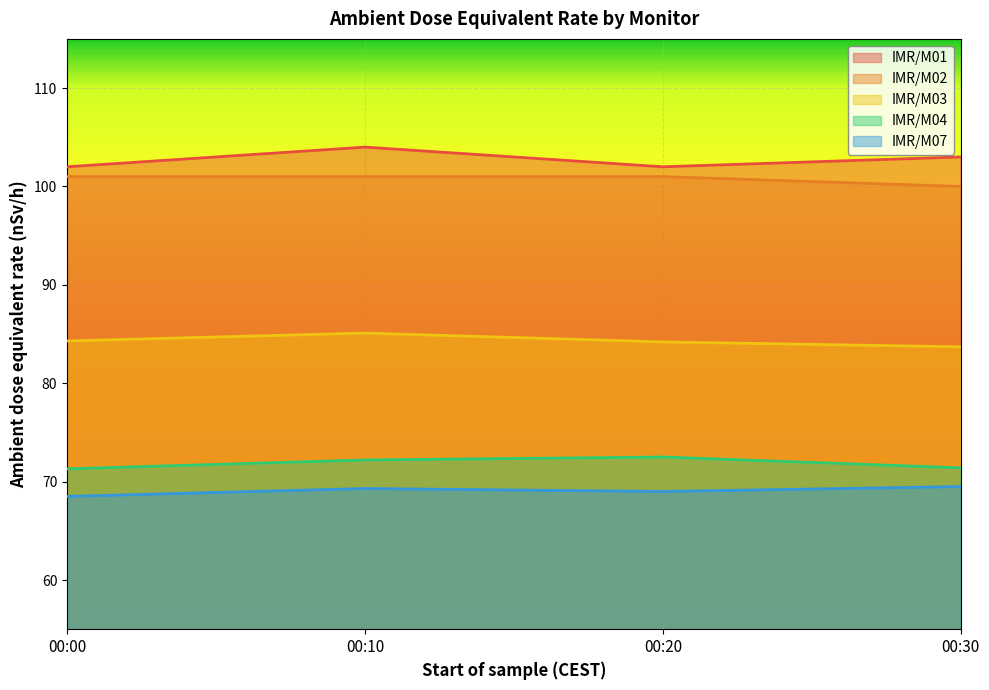

At how many categories does at least one series exceed 73?

4